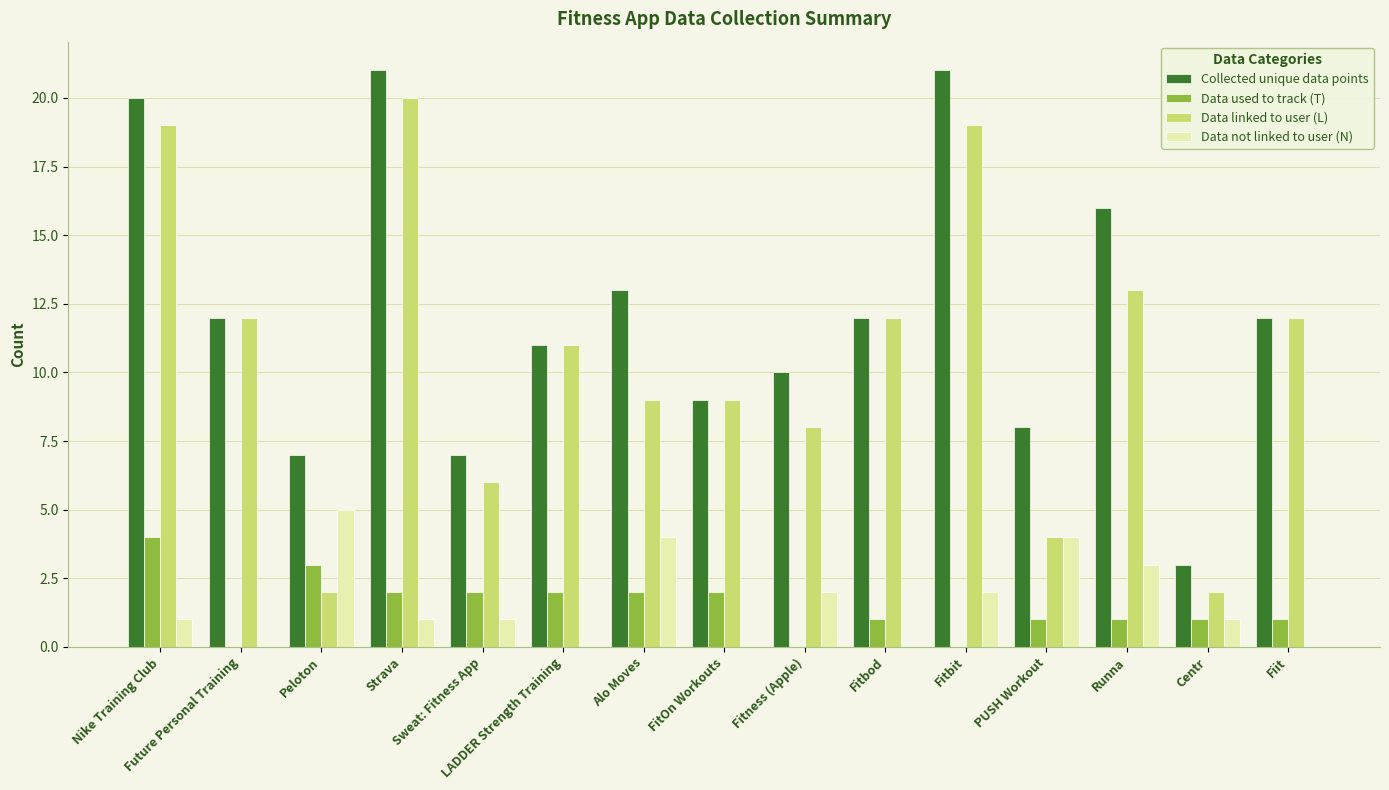

Which series has the largest total across all categories?

Collected unique data points